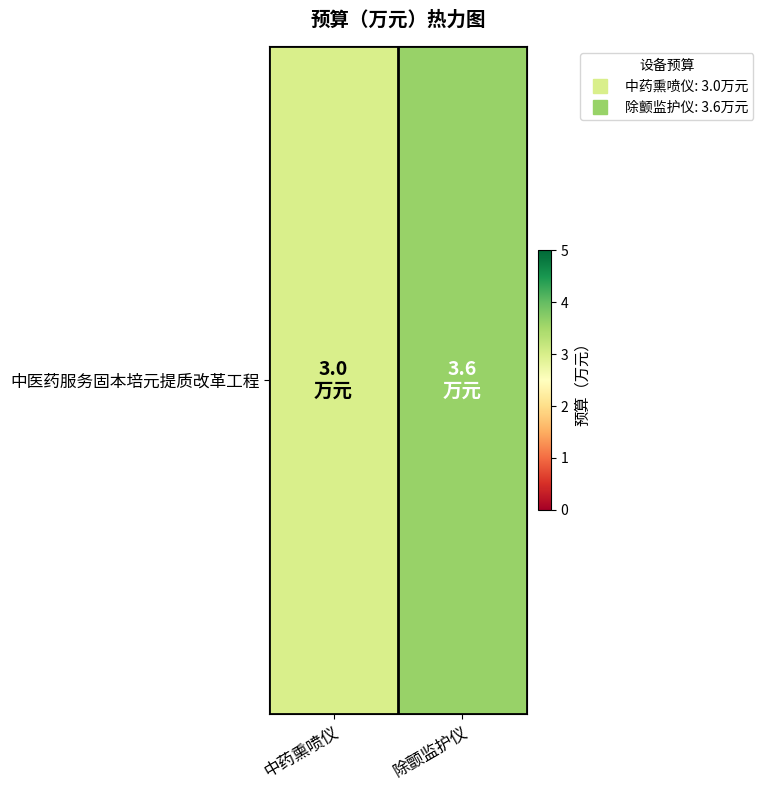

The value at 除颤监护仪 is 6.4. True or false?

False